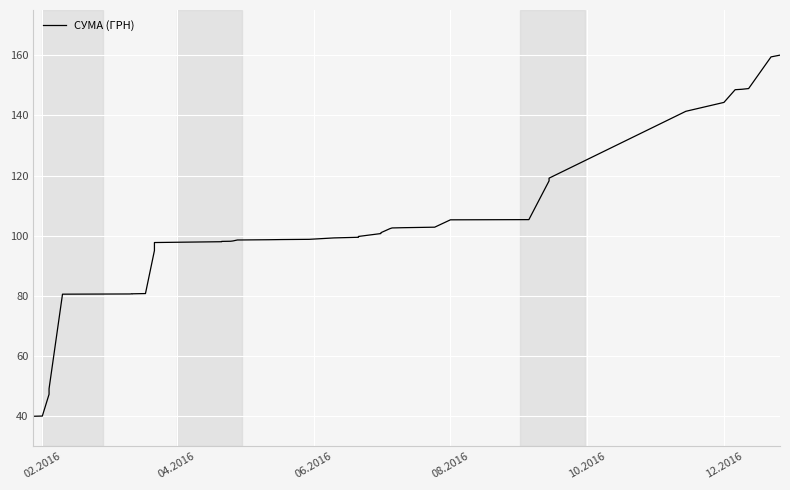

What is the difference between the second highest and second lowest values?

119.3